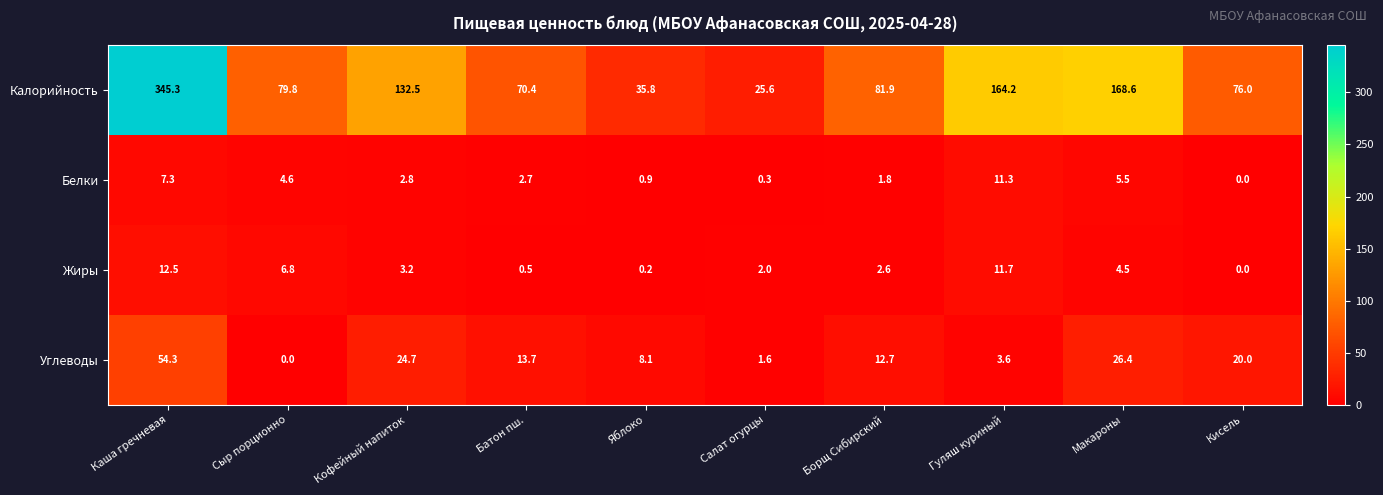

Which category has the highest value across all series?

Каша гречневая